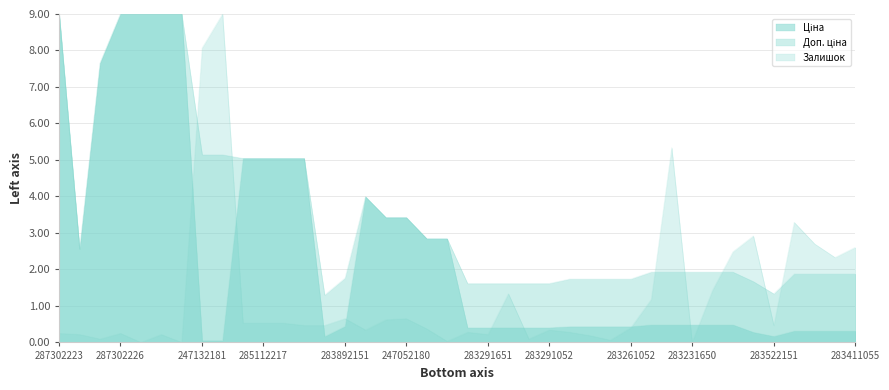

How many interior local peaks does the Ціна series have?

1